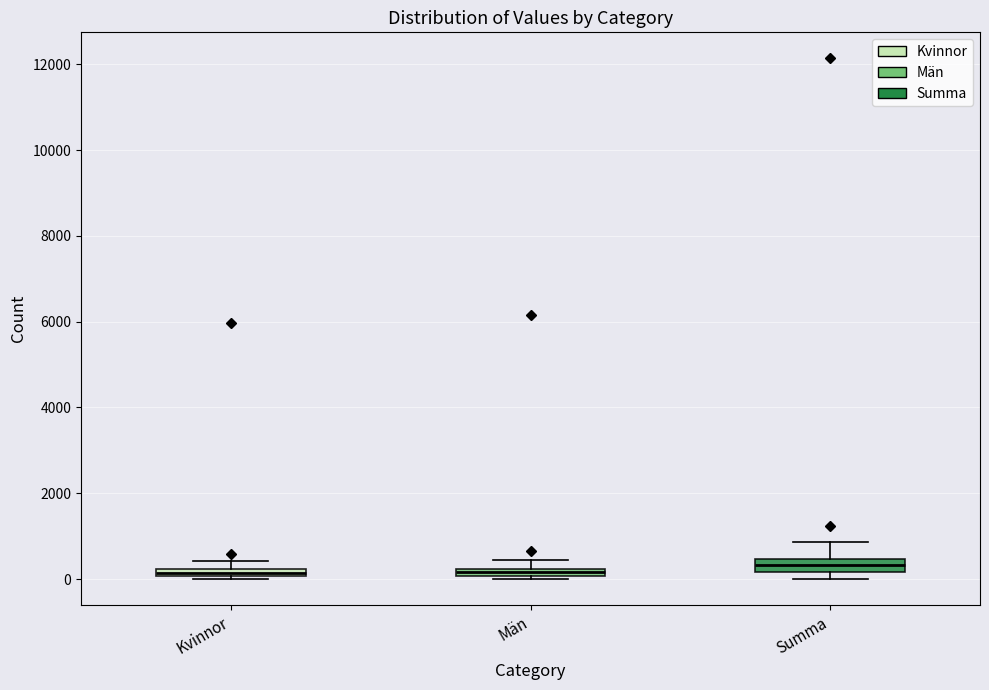

Where is the lower edge of the box for Kvinnor on the y-axis? The values are not printed on the chart, so give them approximately, as read against the axis.

0